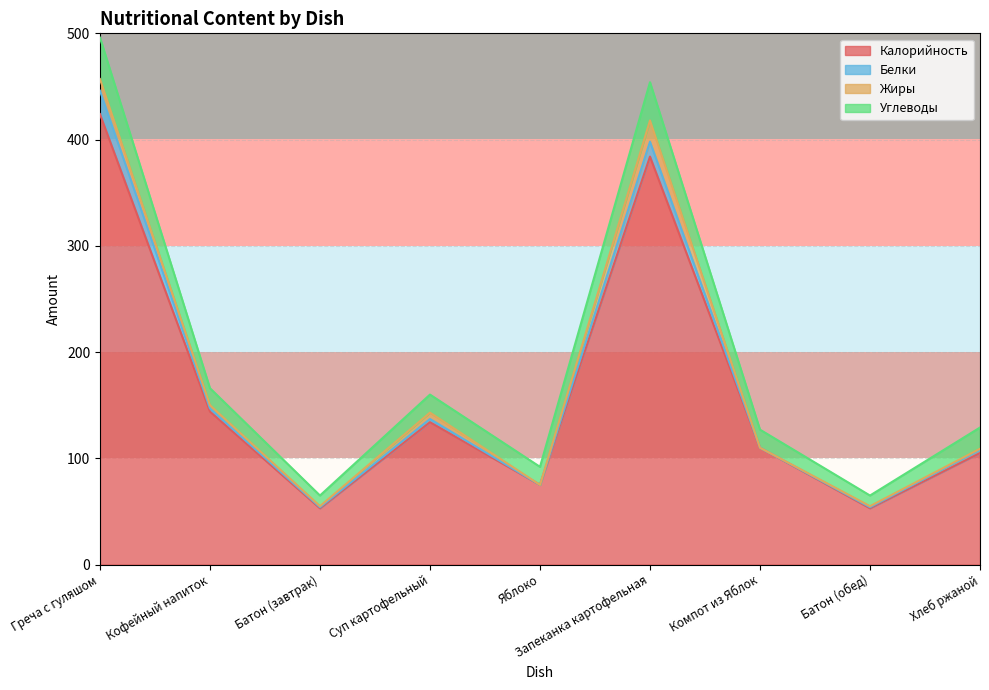

True or false: Калорийность has more than 2 points higher than both neighbors.

False